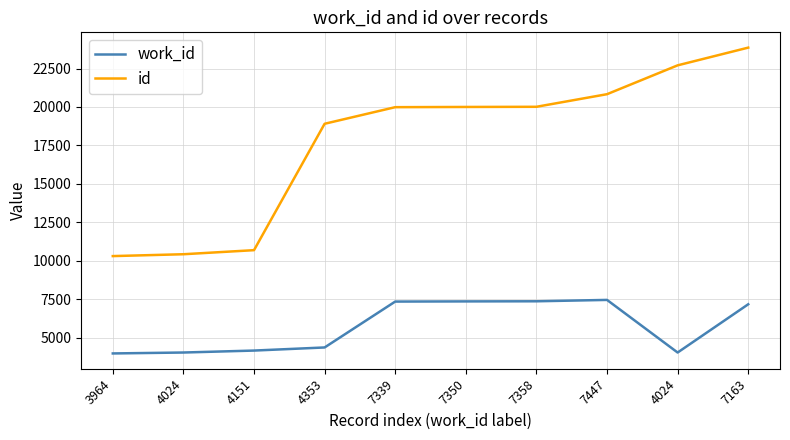

Read the work_id value at 4151, to the nearest 100.

4200